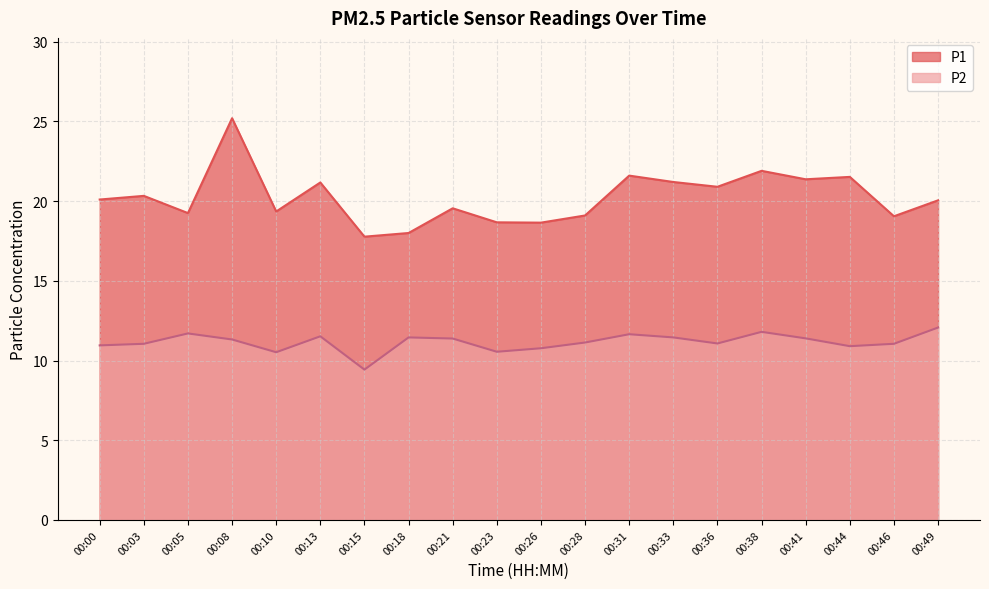

What is the difference between the second highest and second lowest values in the P2 series?

1.3